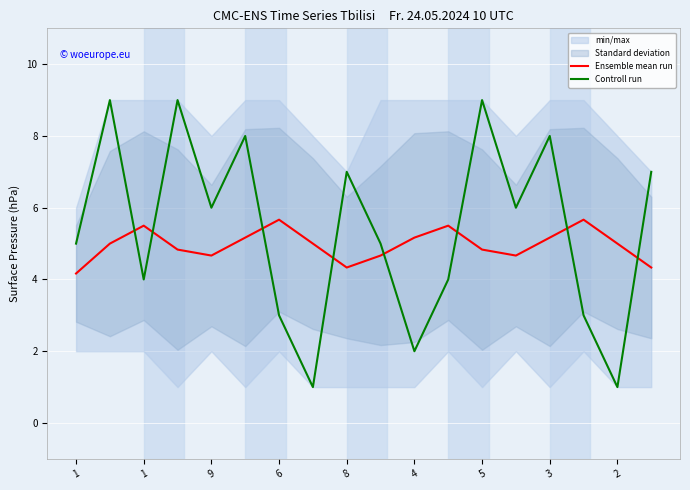

True or false: Ensemble mean run has a value of 9.6 at 15.

False